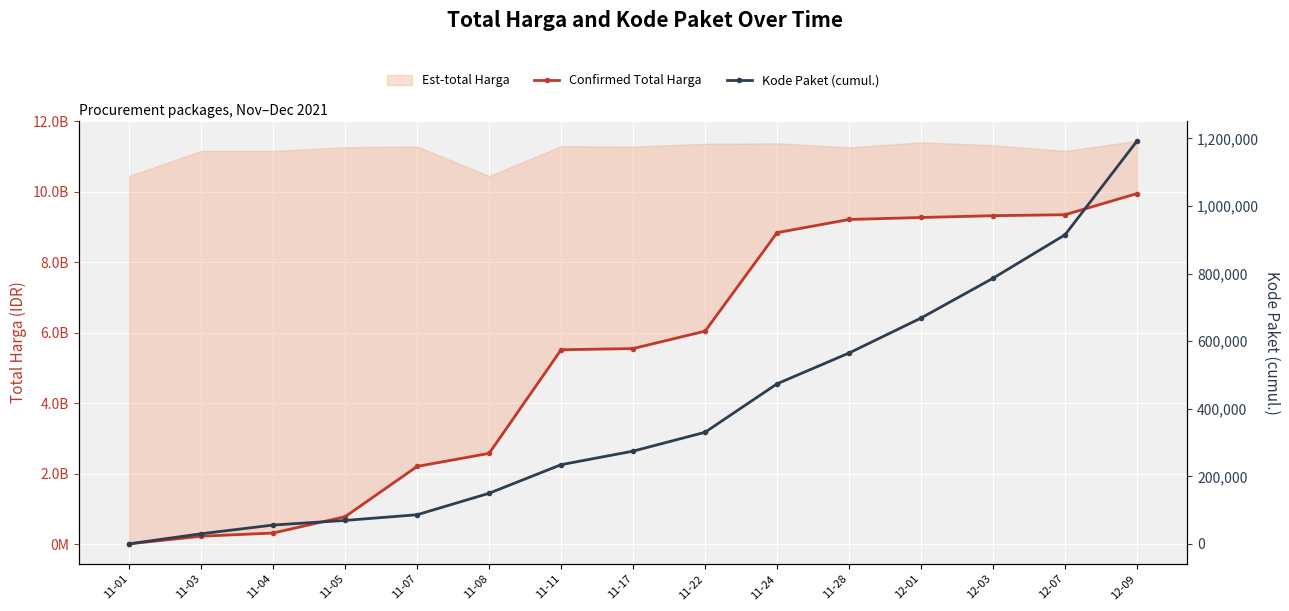

How many data points does each series have?

15